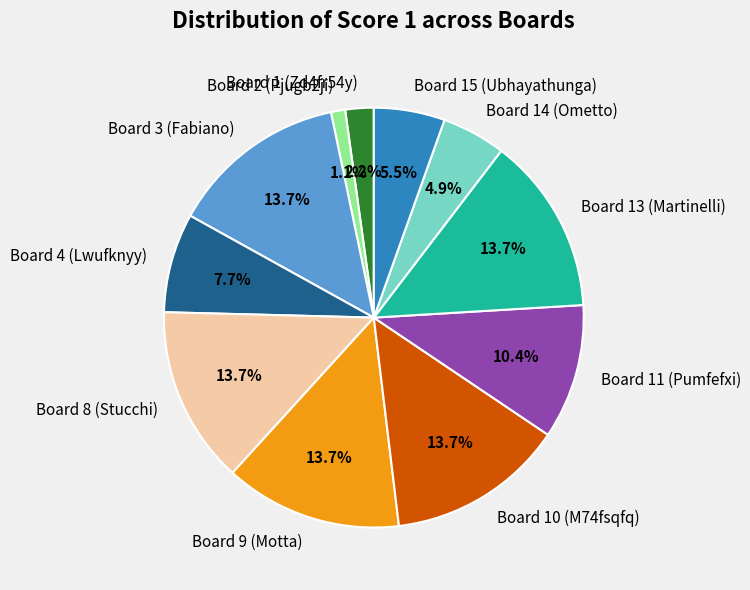

How many slices are in this pie chart?

11